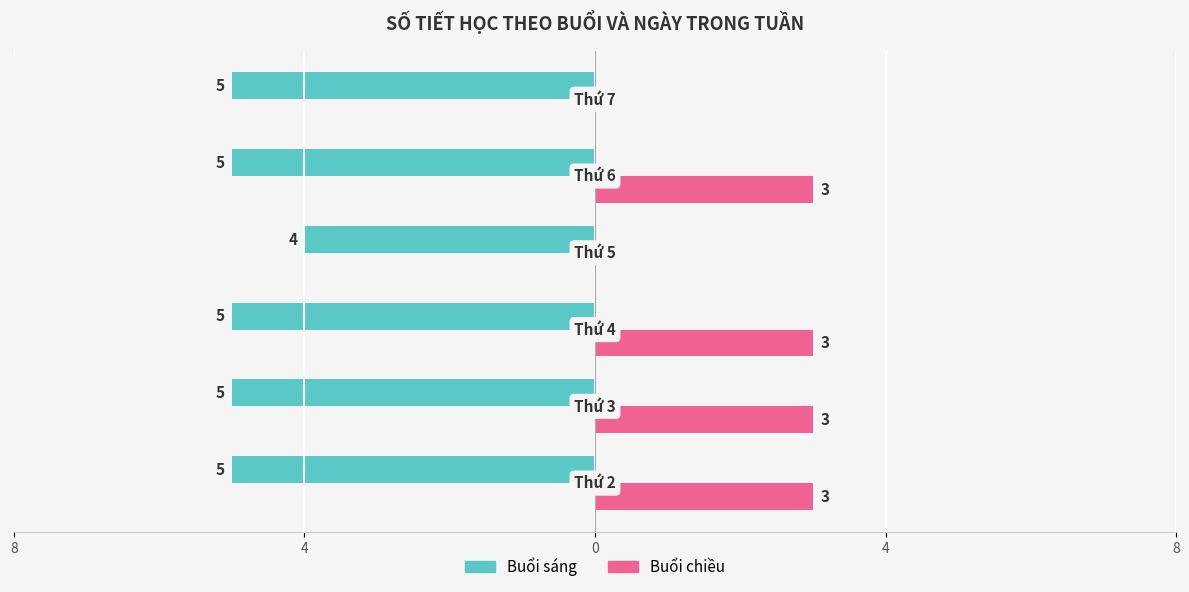

What are all the series names shown in the legend?

Buổi sáng, Buổi chiều